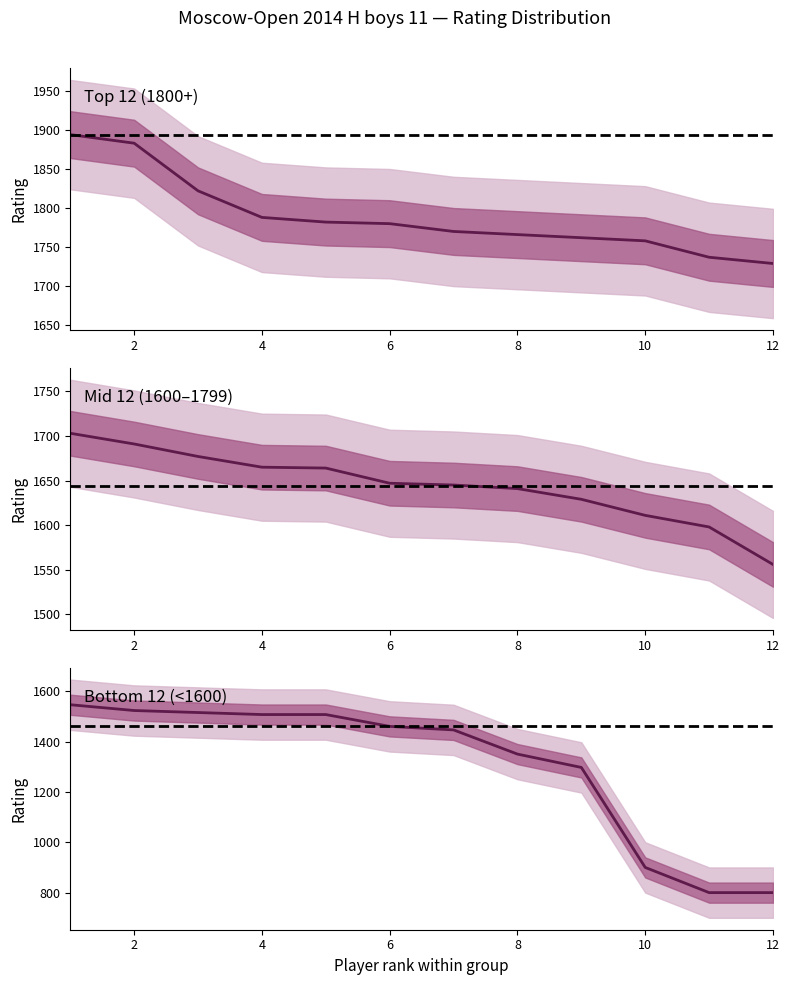

What is the difference between the maximum and minimum values in the Bottom 12 (<1600) series?

746